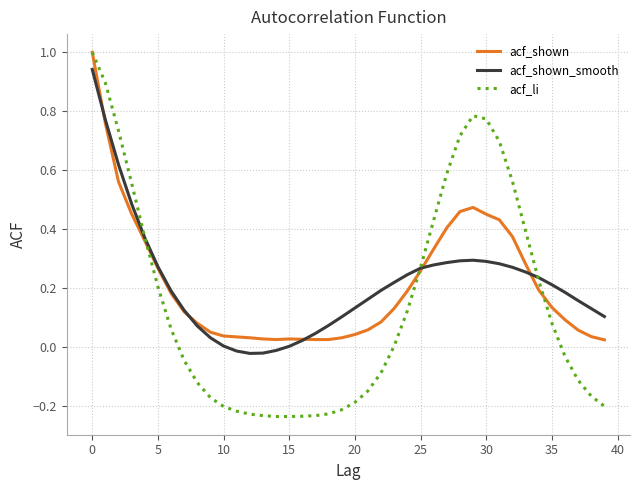

True or false: acf_shown_smooth and acf_shown intersect in this chart.

True